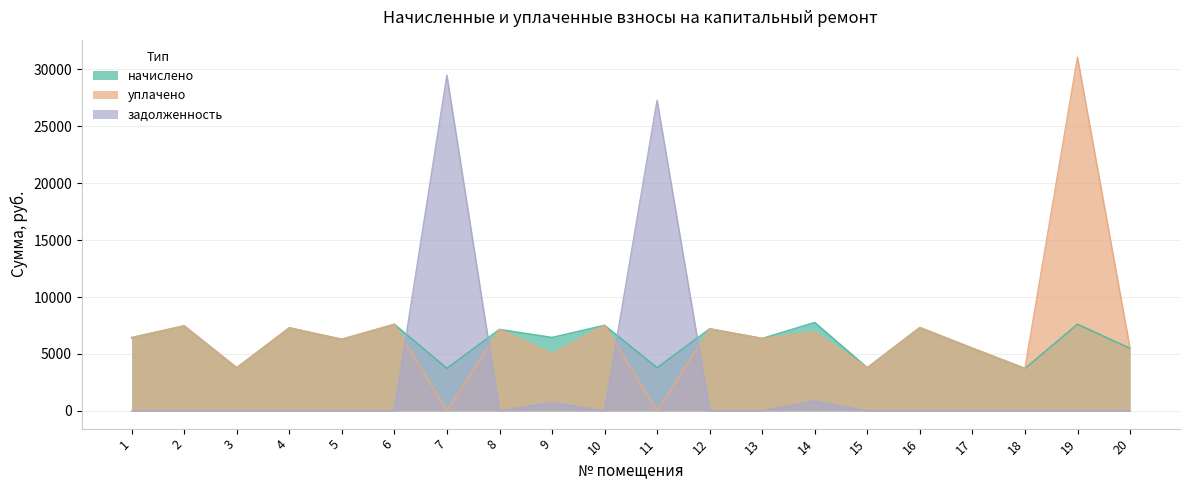

What is the spread (max minus min) of values at 18?

3726.0